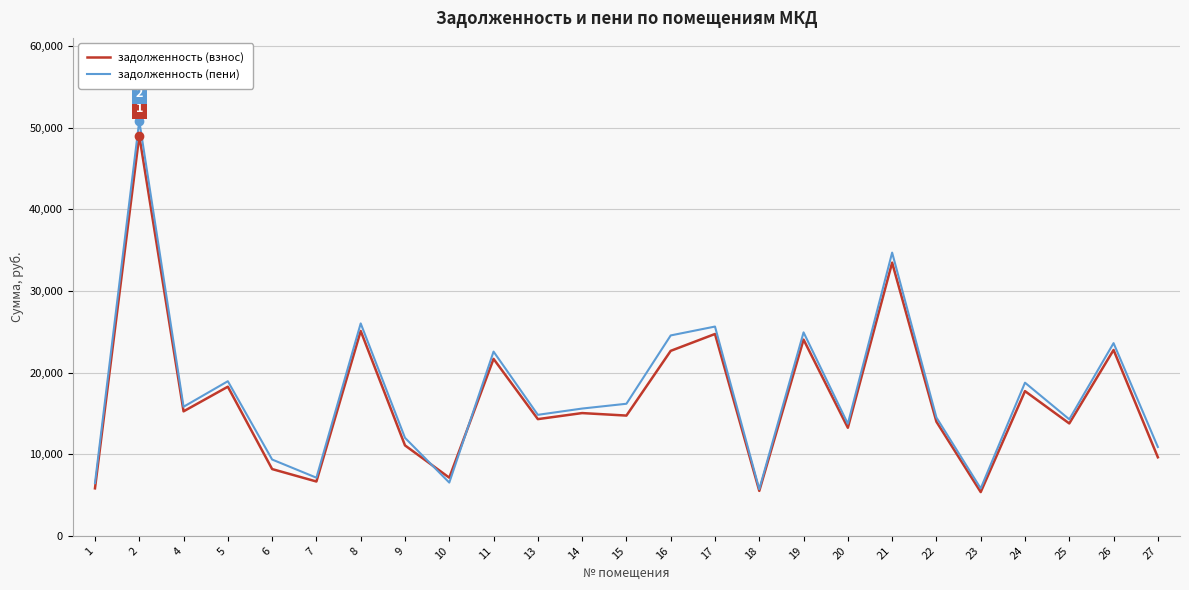

Which series changed the most between 1 and 19?

задолженность (пени)